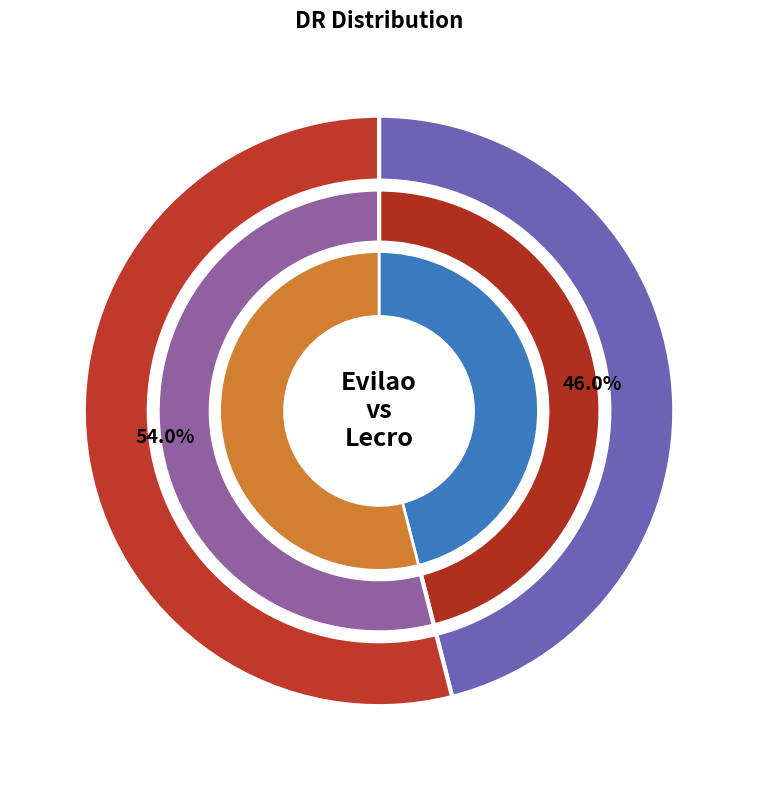

Which has a higher value, Evilao or Lecro?

Lecro